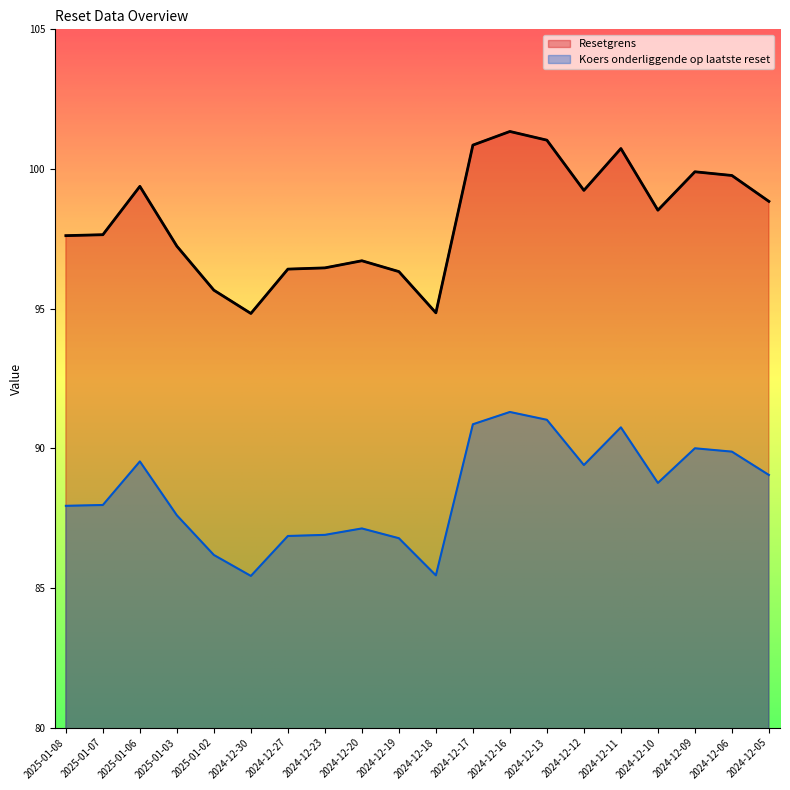

The Resetgrens series shows 66.2 at 2024-12-11. True or false?

False